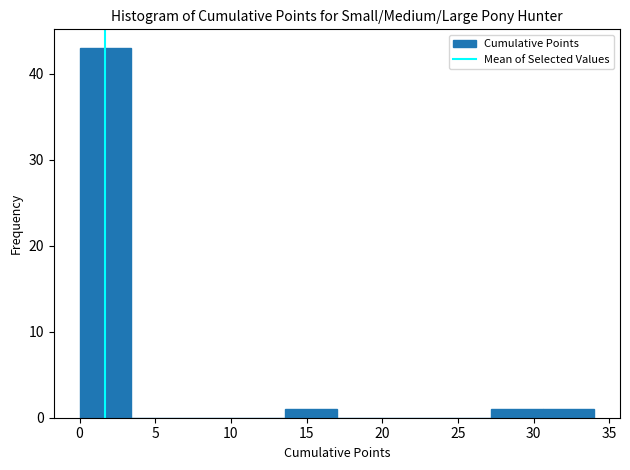

Reading left to right, transcribe this chart: for each bar, give the range it covers on the x-axis and its height. Neither the bar edges nor the heights are printed on the chart, so give them approximately, as read against the axes.

0.0 to 3.4: 43
3.4 to 6.8: 0
6.8 to 10.2: 0
10.2 to 13.6: 0
13.6 to 17.0: 1
17.0 to 20.4: 0
20.4 to 23.8: 0
23.8 to 27.2: 0
27.2 to 30.6: 1
30.6 to 34.0: 1